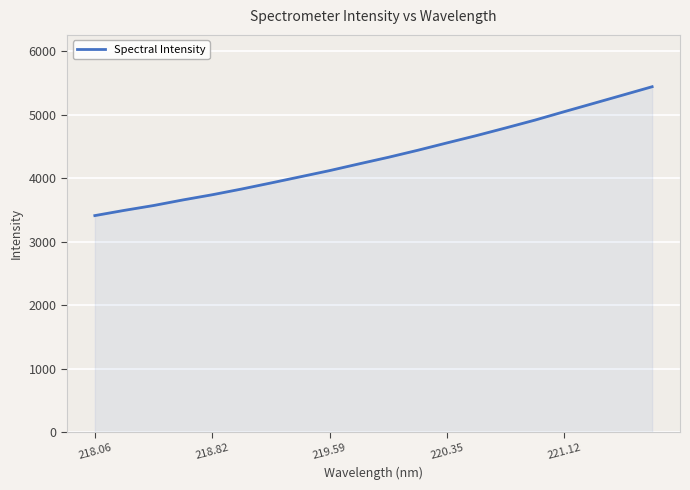

Count the number of categories in the chart.

20